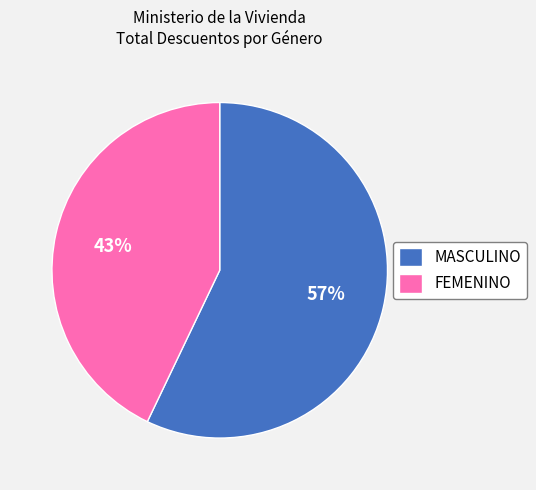

To the nearest percent, what is the difference between the MASCULINO and FEMENINO slice percentages?

14%